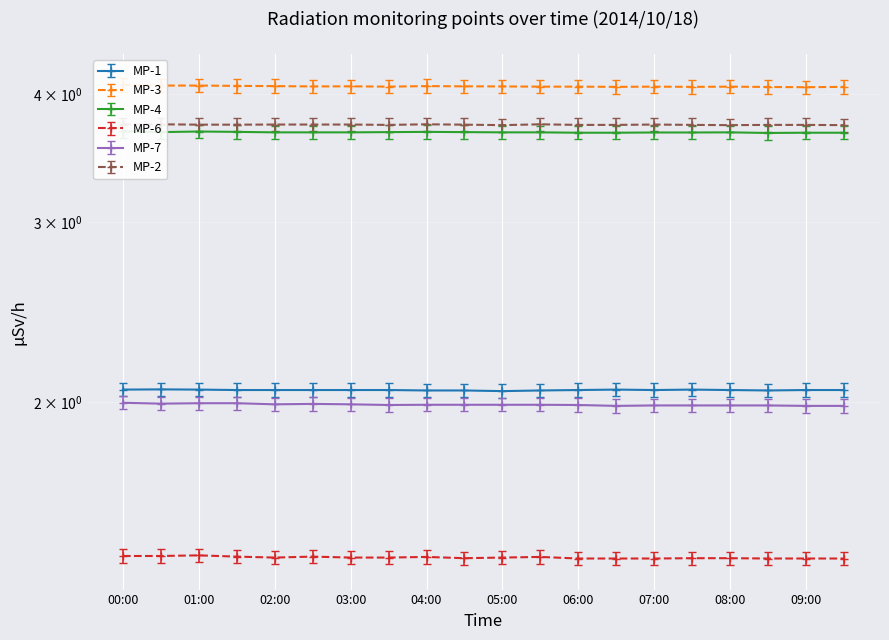

Reading left to right, list all the values displayed in this chart.

MP-1: 00:00=2.1	00:30=2.1	01:00=2.1	01:30=2.1	02:00=2.1	02:30=2.1	03:00=2.1	03:30=2.1	04:00=2.1	04:30=2.1	05:00=2.0	05:30=2.1	06:00=2.1	06:30=2.1	07:00=2.1	07:30=2.1	08:00=2.1	08:30=2.1	09:00=2.1	09:30=2.1
MP-3: 00:00=4.1	00:30=4.1	01:00=4.1	01:30=4.1	02:00=4.1	02:30=4.1	03:00=4.1	03:30=4.1	04:00=4.1	04:30=4.1	05:00=4.1	05:30=4.1	06:00=4.1	06:30=4.1	07:00=4.1	07:30=4.1	08:00=4.1	08:30=4.1	09:00=4.1	09:30=4.1
MP-4: 00:00=3.7	00:30=3.7	01:00=3.7	01:30=3.7	02:00=3.7	02:30=3.7	03:00=3.7	03:30=3.7	04:00=3.7	04:30=3.7	05:00=3.7	05:30=3.7	06:00=3.7	06:30=3.7	07:00=3.7	07:30=3.7	08:00=3.7	08:30=3.7	09:00=3.7	09:30=3.7
MP-6: 00:00=1.4	00:30=1.4	01:00=1.4	01:30=1.4	02:00=1.4	02:30=1.4	03:00=1.4	03:30=1.4	04:00=1.4	04:30=1.4	05:00=1.4	05:30=1.4	06:00=1.4	06:30=1.4	07:00=1.4	07:30=1.4	08:00=1.4	08:30=1.4	09:00=1.4	09:30=1.4
MP-7: 00:00=2.0	00:30=2.0	01:00=2.0	01:30=2.0	02:00=2.0	02:30=2.0	03:00=2.0	03:30=2.0	04:00=2.0	04:30=2.0	05:00=2.0	05:30=2.0	06:00=2.0	06:30=2.0	07:00=2.0	07:30=2.0	08:00=2.0	08:30=2.0	09:00=2.0	09:30=2.0
MP-2: 00:00=3.7	00:30=3.7	01:00=3.7	01:30=3.7	02:00=3.7	02:30=3.7	03:00=3.7	03:30=3.7	04:00=3.7	04:30=3.7	05:00=3.7	05:30=3.7	06:00=3.7	06:30=3.7	07:00=3.7	07:30=3.7	08:00=3.7	08:30=3.7	09:00=3.7	09:30=3.7